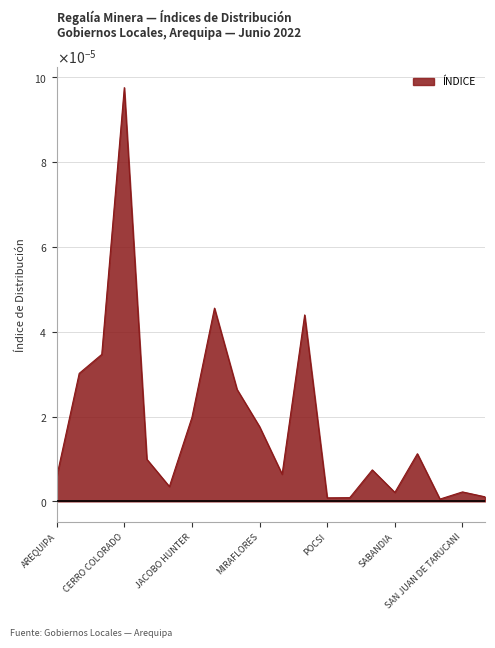

Rank the categories by value from highest to lowest.

CERRO COLORADO, LA JOYA, PAUCARPATA, CAYMA, ALTO SELVA ALEGRE, MARIANO MELGAR, JACOBO HUNTER, MIRAFLORES, SACHACA, CHARACATO, QUEQUEÑA, MOLLEBAYA, AREQUIPA, CHIGUATA, SAN JUAN DE TARUCANI, SABANDIA, SANTA ISABEL DE SIGUAS, POLOBAYA, POCSI, SAN JUAN DE SIGUAS